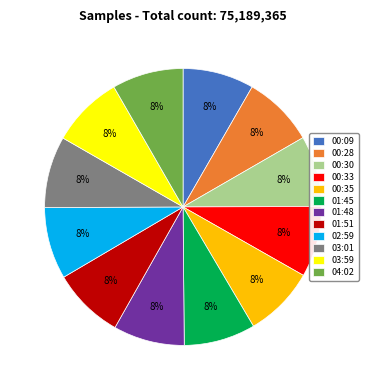

Combined, do 04:02 and 02:59 account for over 50%?

No